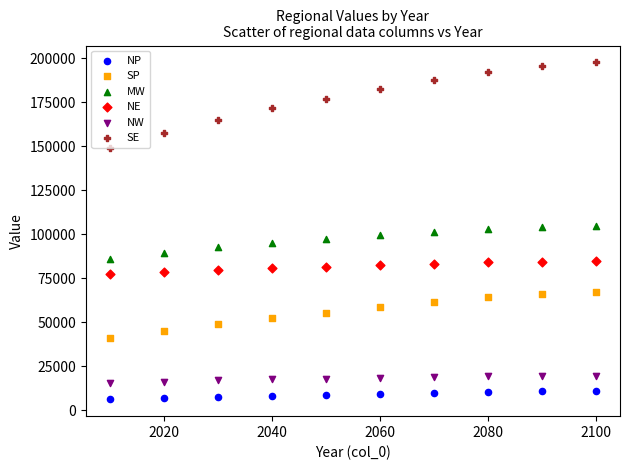

Which series has the largest Y range (max minus min)?

SE